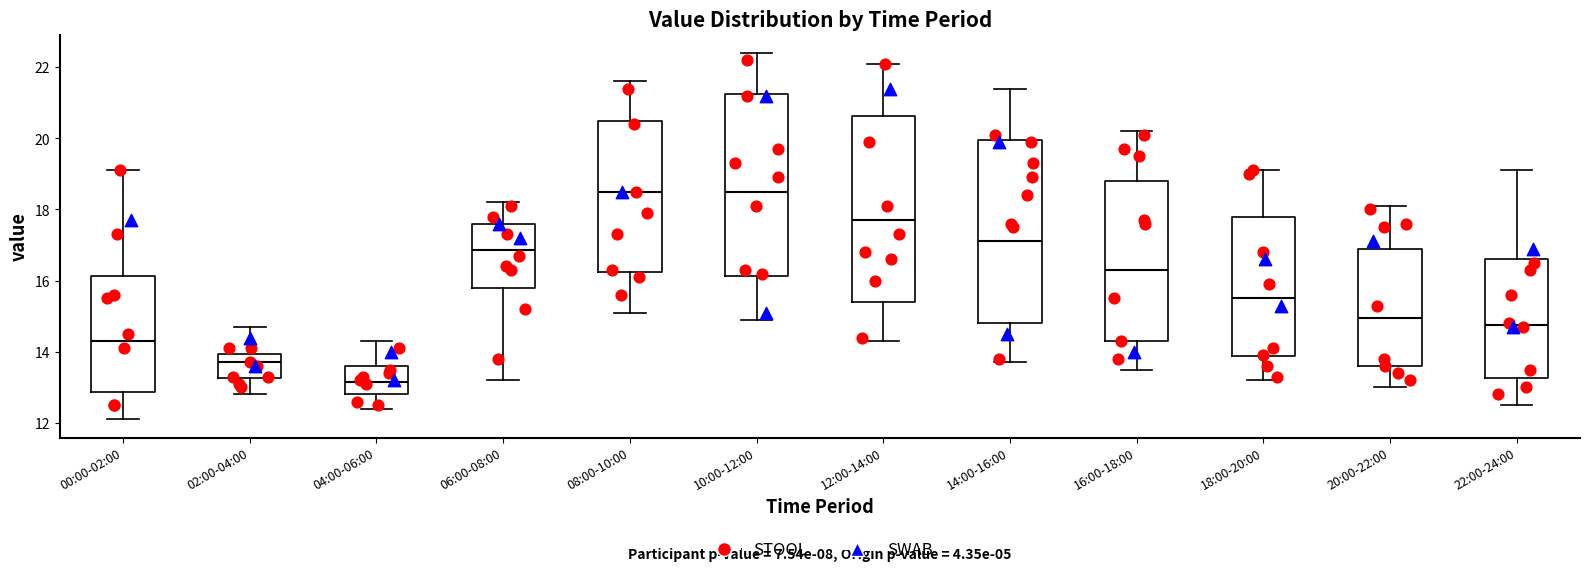

Reading left to right, transcribe this box plot: for each box, give where its median line is, the range the box spans, and where its two whiskers end, as read against the y-axis. The values are not printed on the chart, so give them approximately, as read against the axis.

00:00-02:00: median 14.4, box 12.8 to 16.2, whiskers 12.2 to 19.2
02:00-04:00: median 13.8, box 13.2 to 14.0, whiskers 12.8 to 14.8
04:00-06:00: median 13.2, box 12.8 to 13.6, whiskers 12.4 to 14.4
06:00-08:00: median 16.8, box 15.8 to 17.6, whiskers 13.2 to 18.2
08:00-10:00: median 18.6, box 16.2 to 20.6, whiskers 15.2 to 21.6
10:00-12:00: median 18.6, box 16.2 to 21.2, whiskers 15.0 to 22.4
12:00-14:00: median 17.8, box 15.4 to 20.6, whiskers 14.4 to 22.2
14:00-16:00: median 17.2, box 14.8 to 20.0, whiskers 13.8 to 21.4
16:00-18:00: median 16.4, box 14.4 to 18.8, whiskers 13.6 to 20.2
18:00-20:00: median 15.6, box 13.8 to 17.8, whiskers 13.2 to 19.2
20:00-22:00: median 15.0, box 13.6 to 16.8, whiskers 13.0 to 18.2
22:00-24:00: median 14.8, box 13.2 to 16.6, whiskers 12.6 to 19.2